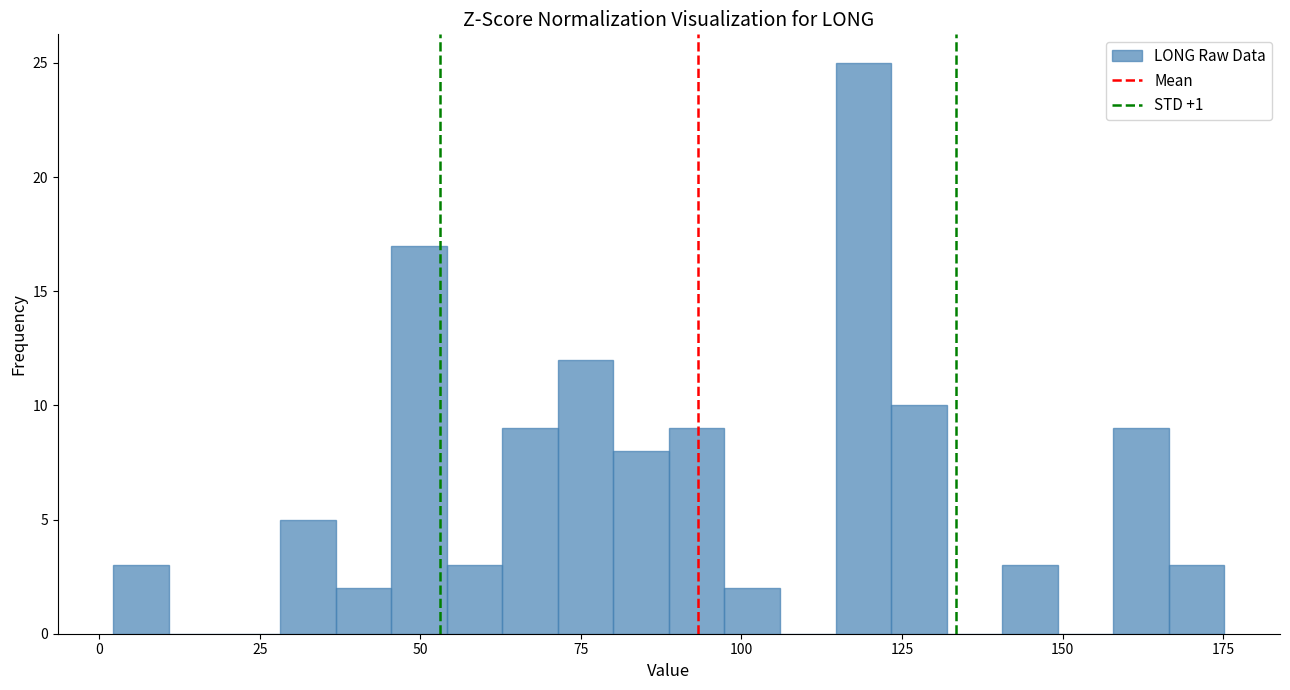

Read against the x-axis, roughly where is the centre of the tallest bar?

120